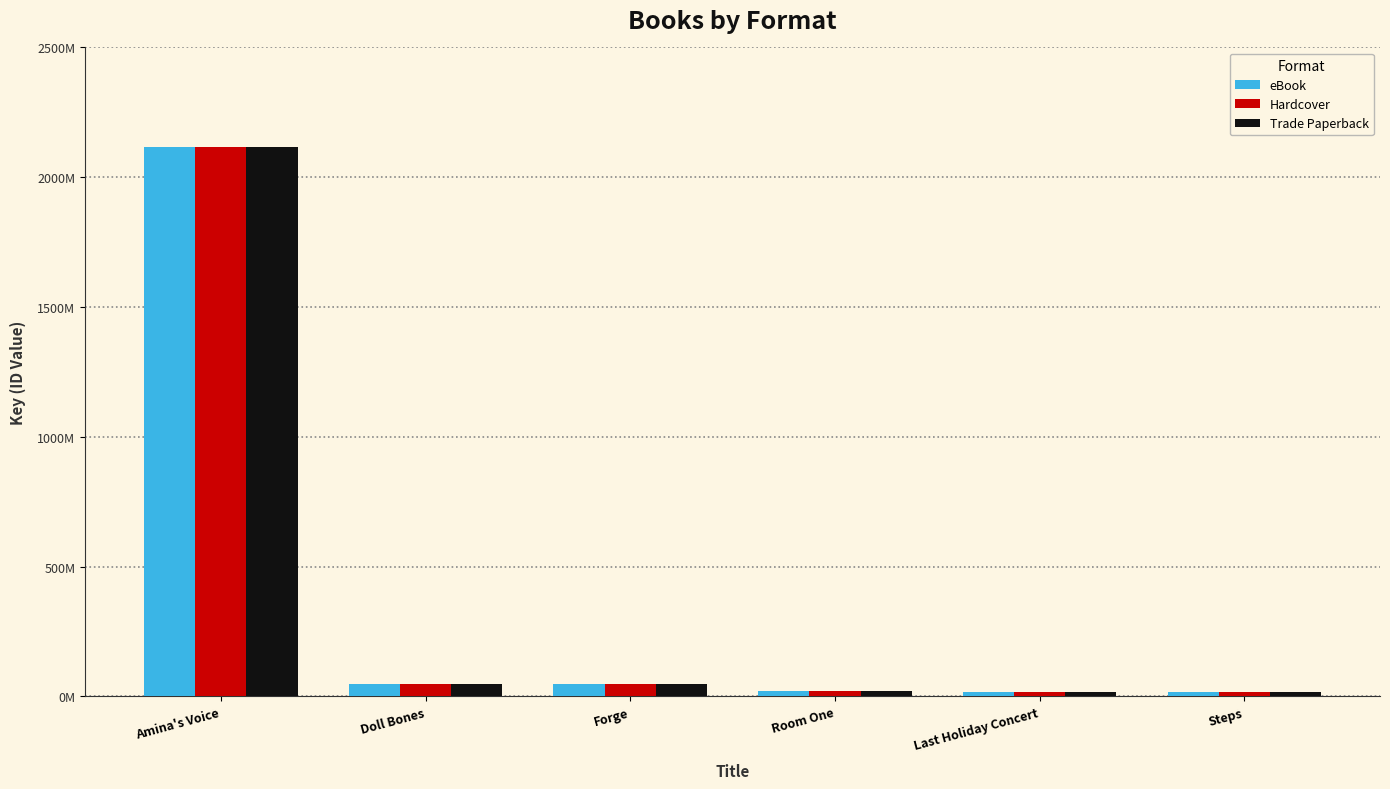

Does the chart contain stacked bars?

No